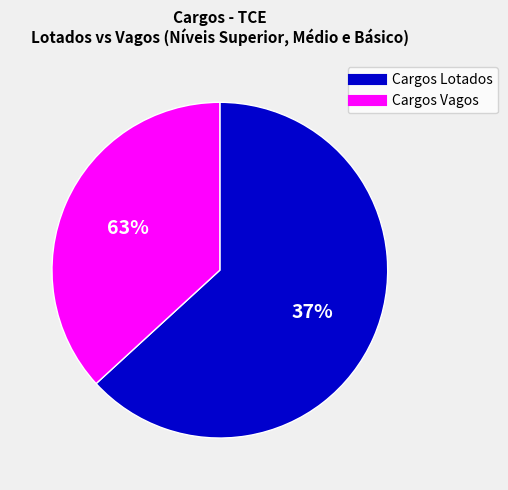

Is Básico the majority of the pie?

No